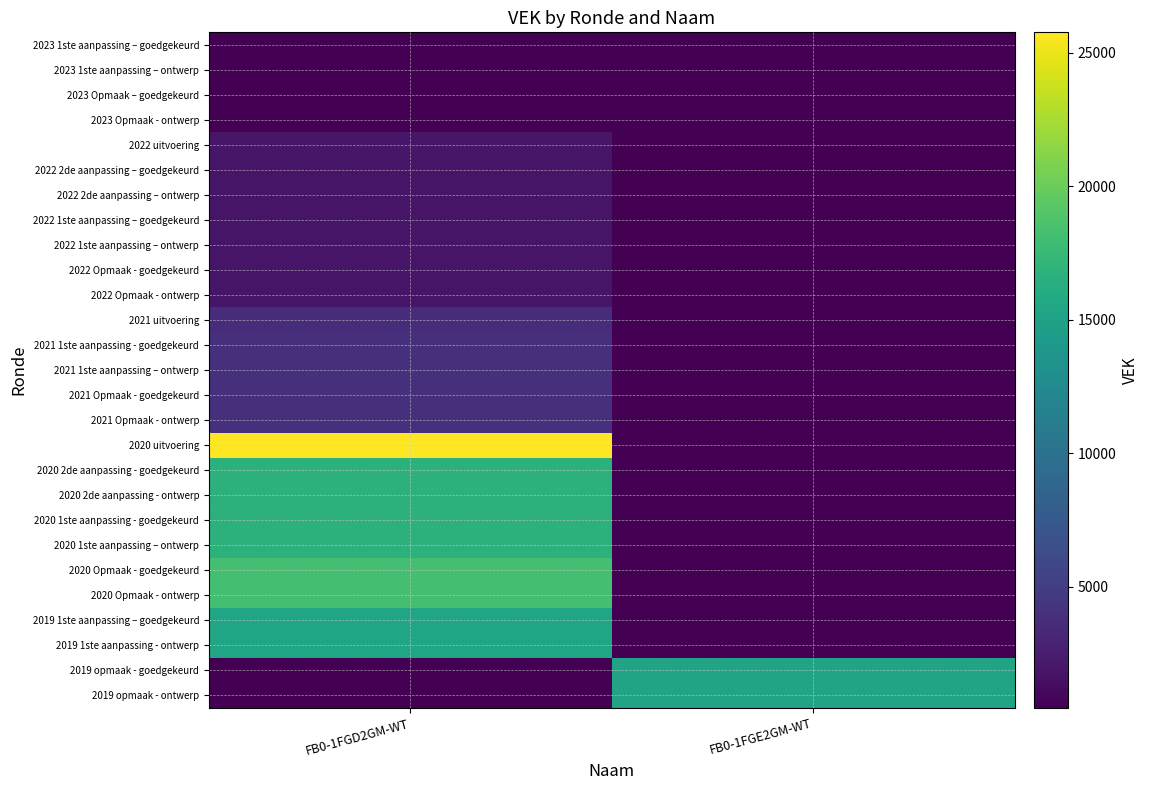

List the series in order of their peak value, highest first.

2020 uitvoering, 2020 Opmaak - goedgekeurd, 2020 Opmaak - ontwerp, 2020 2de aanpassing - goedgekeurd, 2020 2de aanpassing - ontwerp, 2020 1ste aanpassing - goedgekeurd, 2020 1ste aanpassing – ontwerp, 2019 1ste aanpassing – goedgekeurd, 2019 1ste aanpassing - ontwerp, 2019 opmaak - goedgekeurd, 2019 opmaak - ontwerp, 2021 1ste aanpassing - goedgekeurd, 2021 1ste aanpassing – ontwerp, 2021 Opmaak - goedgekeurd, 2021 Opmaak - ontwerp, 2021 uitvoering, 2022 uitvoering, 2022 2de aanpassing – goedgekeurd, 2022 2de aanpassing – ontwerp, 2022 1ste aanpassing – goedgekeurd, 2022 1ste aanpassing – ontwerp, 2022 Opmaak - goedgekeurd, 2022 Opmaak - ontwerp, 2023 1ste aanpassing – goedgekeurd, 2023 1ste aanpassing – ontwerp, 2023 Opmaak – goedgekeurd, 2023 Opmaak - ontwerp